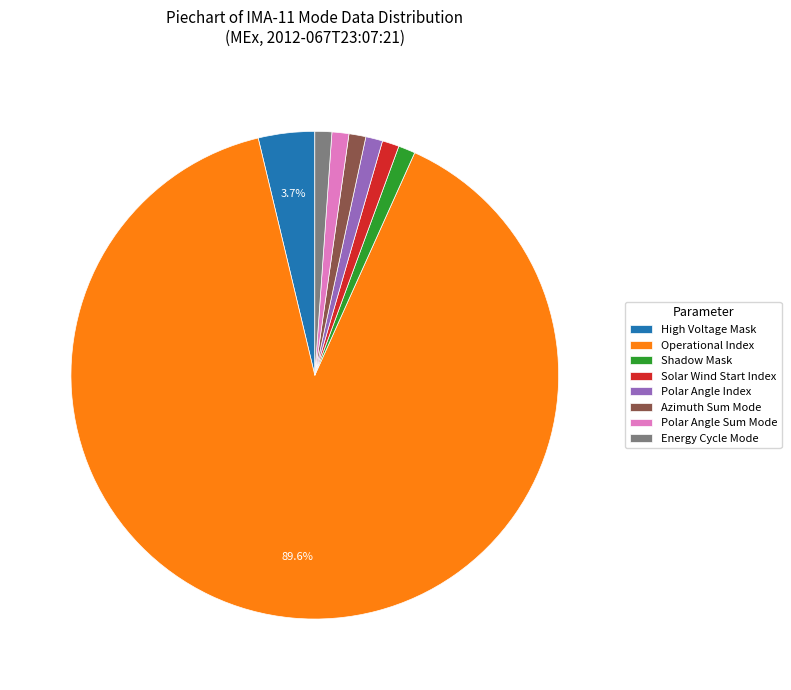

How many segments does this pie chart have?

8